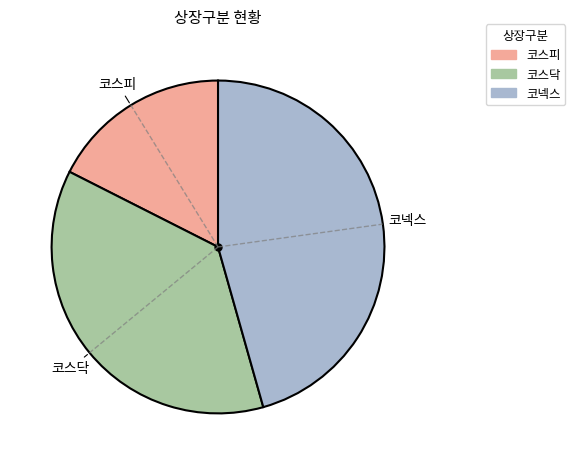

Does 코스피 account for over 50% of the chart?

No